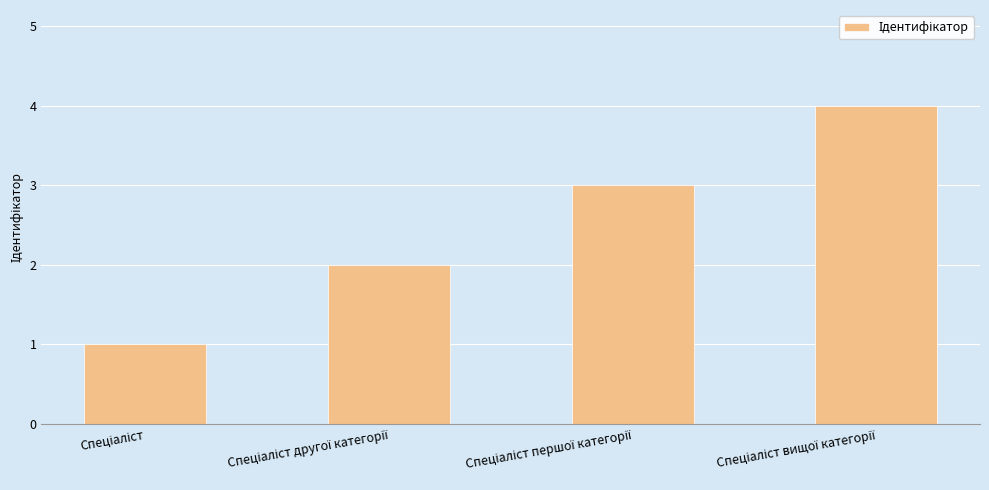

What is the maximum value shown in the chart?

4